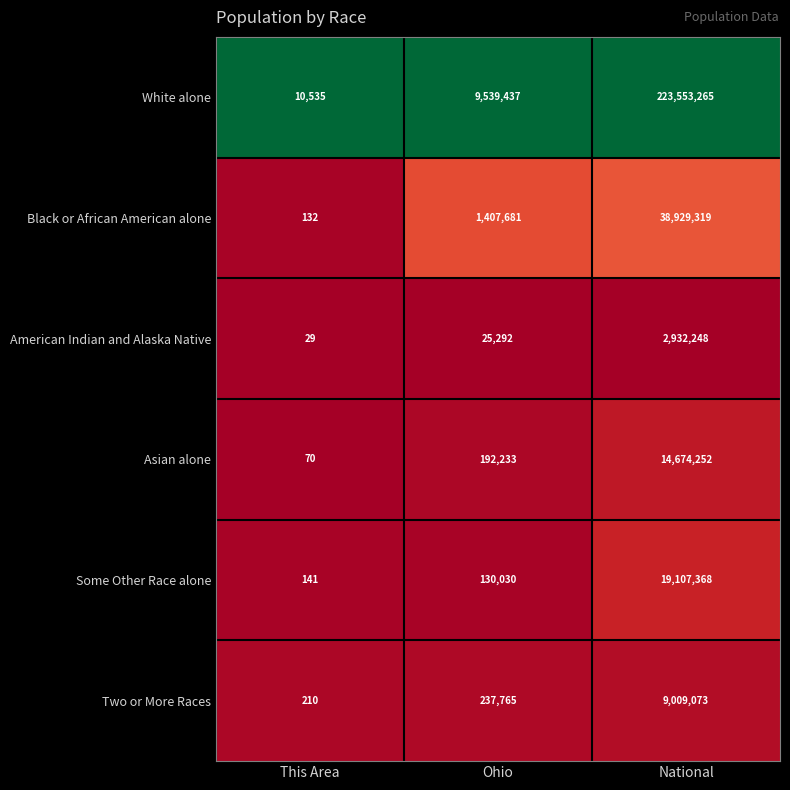

Which series changed the most between This Area and Ohio?

White alone